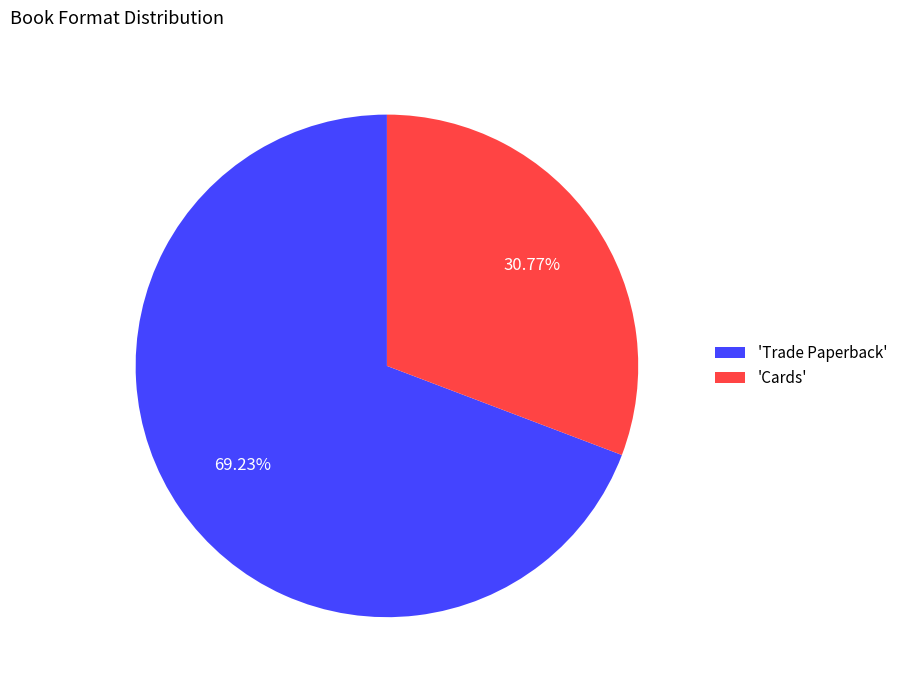

Which has a higher value, 'Cards' or 'Trade Paperback'?

'Trade Paperback'